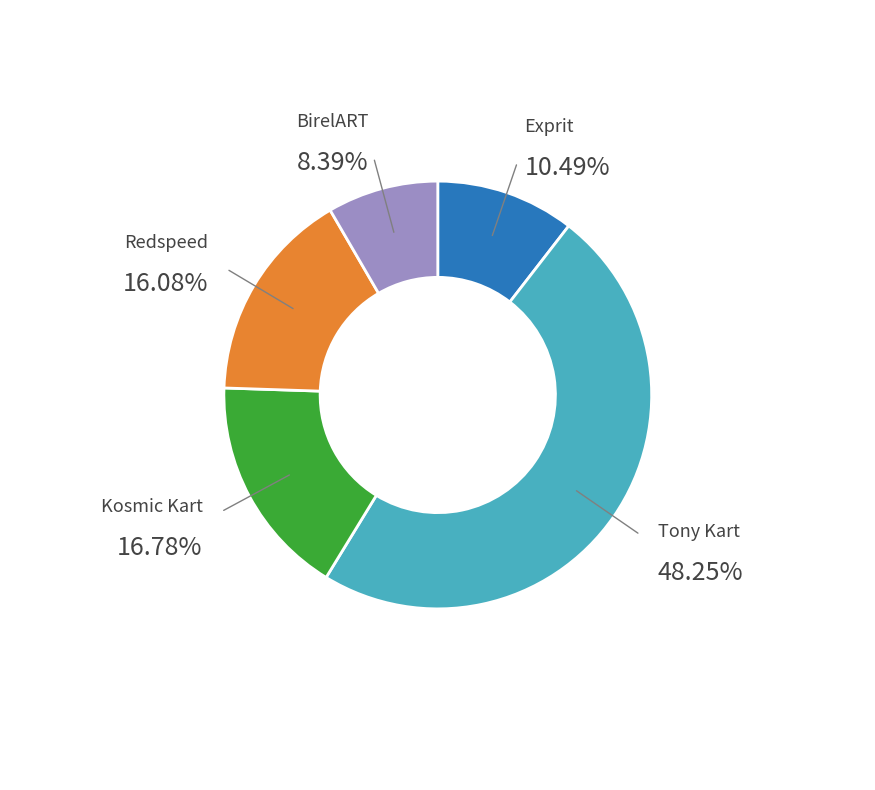

Does any single category account for the majority?

No